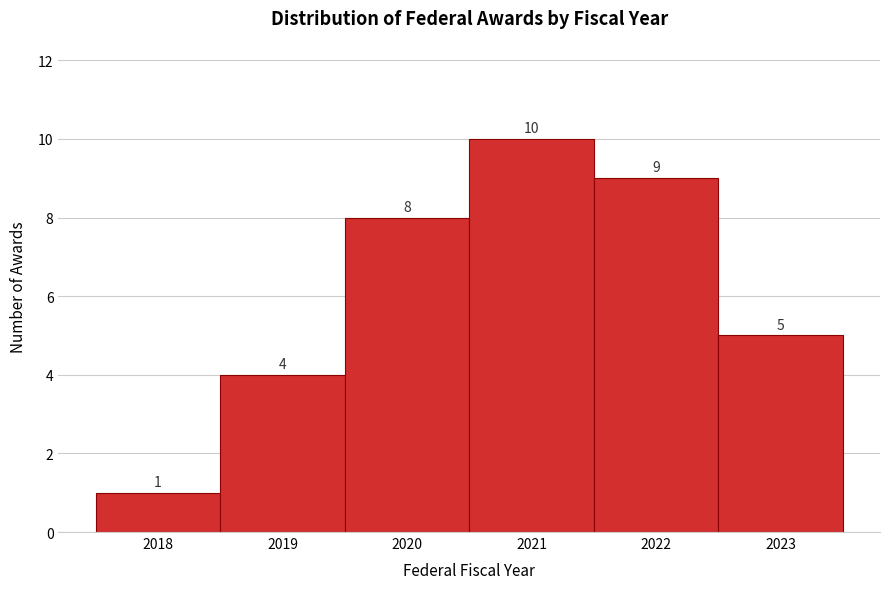

Reading left to right, list every bar in this chart as the range it spans on the x-axis followed by its height.

2017.5 to 2018.5: 1
2018.5 to 2019.5: 4
2019.5 to 2020.5: 8
2020.5 to 2021.5: 10
2021.5 to 2022.5: 9
2022.5 to 2023.5: 5